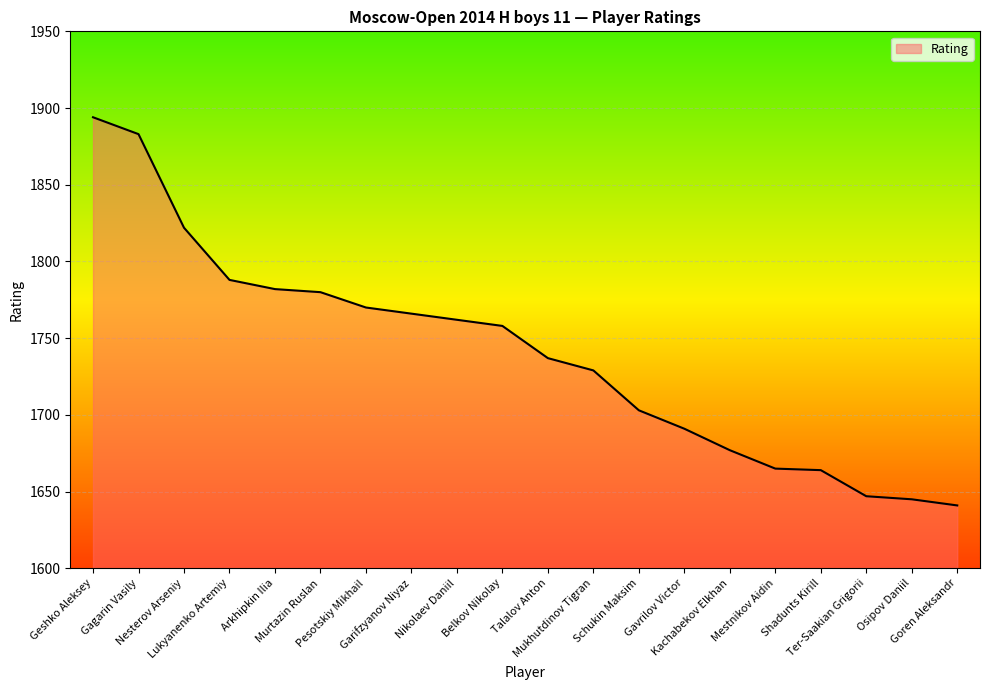

Is it true that the value at Kachabekov Elkhan is 1677?

True